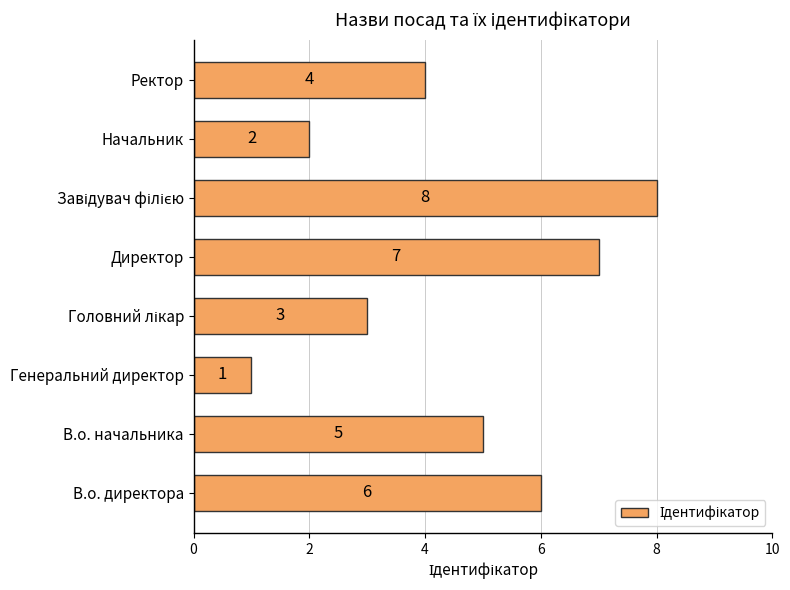

What is the sum of all values?

36